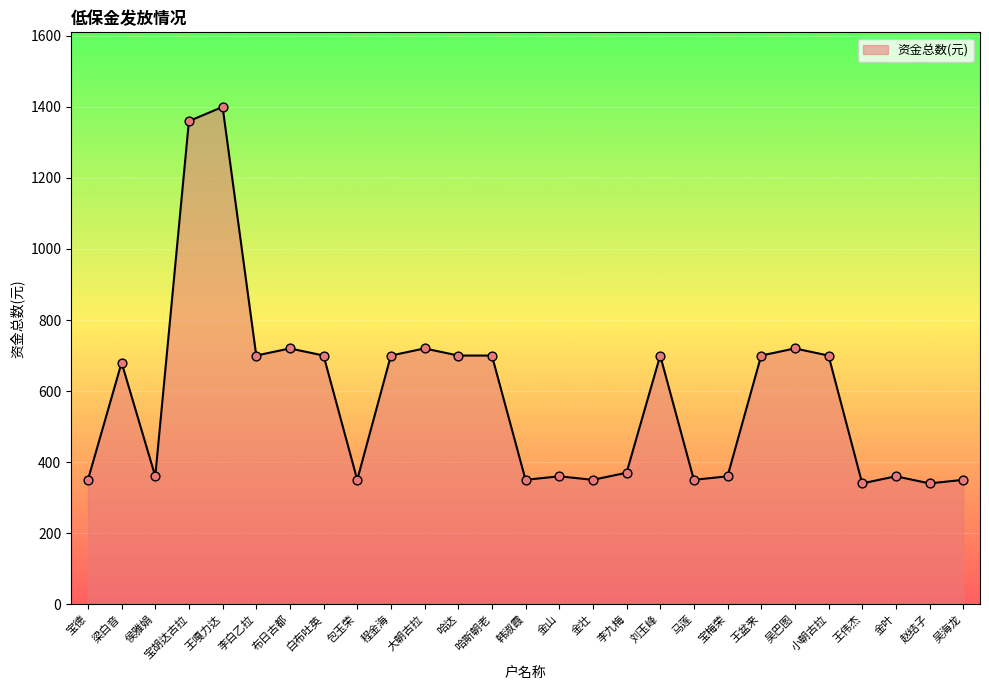

What is the ratio of the value at 小朝古拉 to the value at 梁白音?

1.0